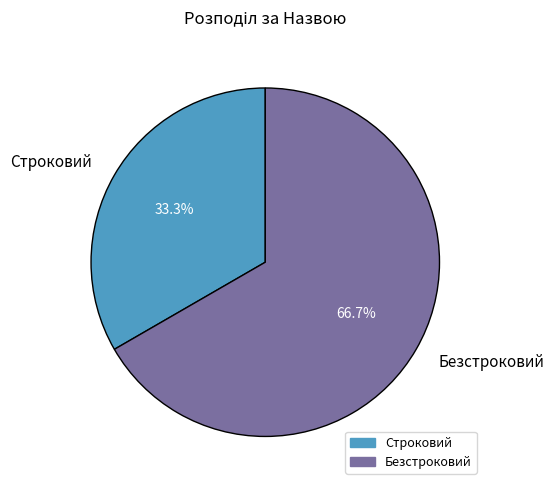

What percentage is the Строковий slice, to the nearest percent?

33%